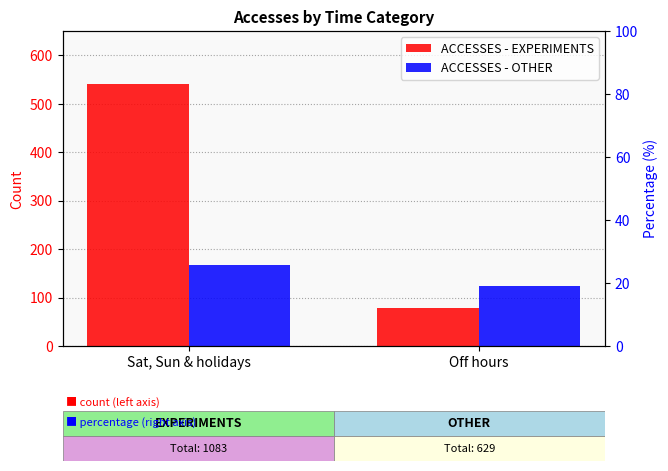

At Sat, Sun & holidays, list the series in order from largest to smallest.

ACCESSES - EXPERIMENTS, ACCESSES - OTHER